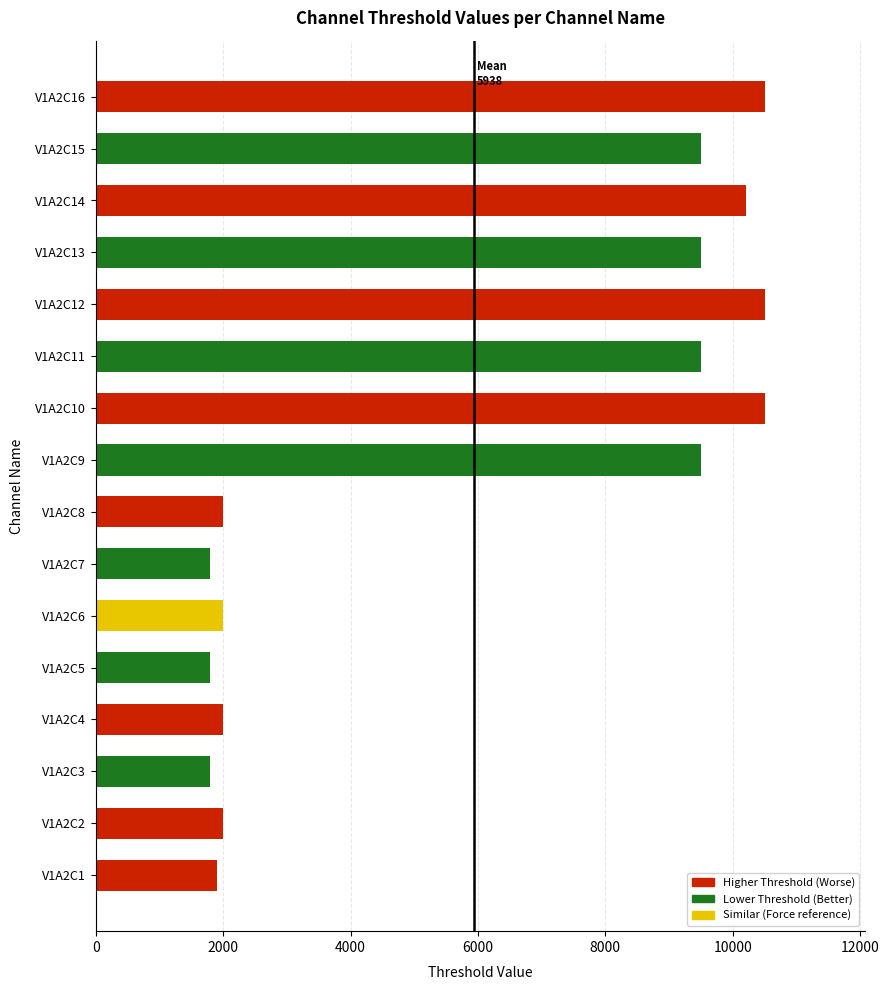

What is the smallest value displayed?

1800